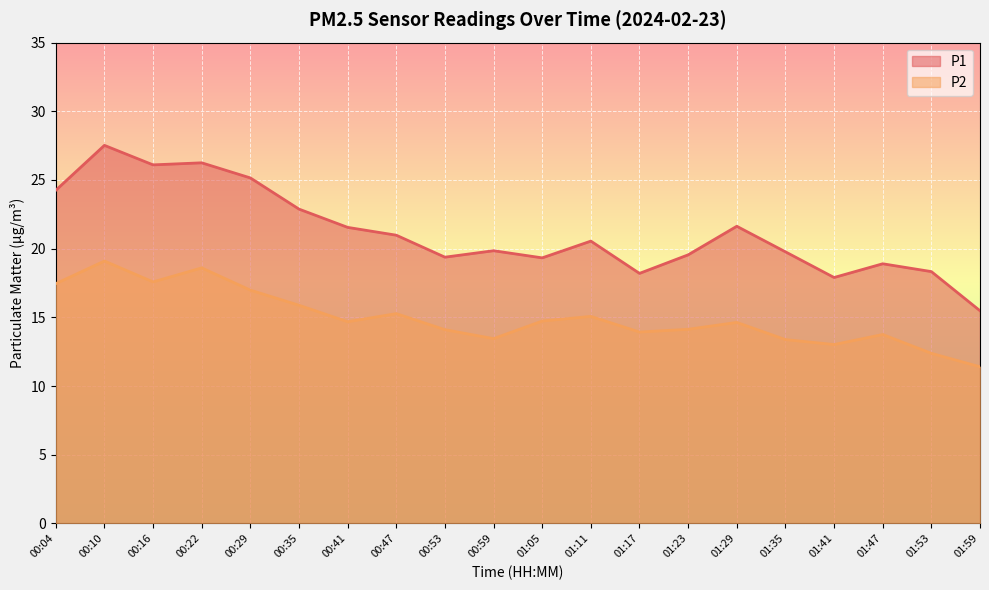

True or false: P1 has a value of 19.9 at 00:59.

True